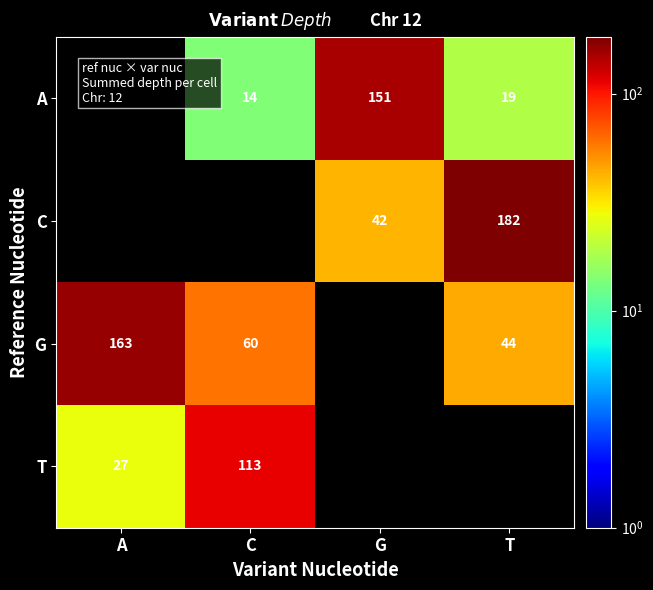

Is the value of G at A greater than the value of A at C?

Yes